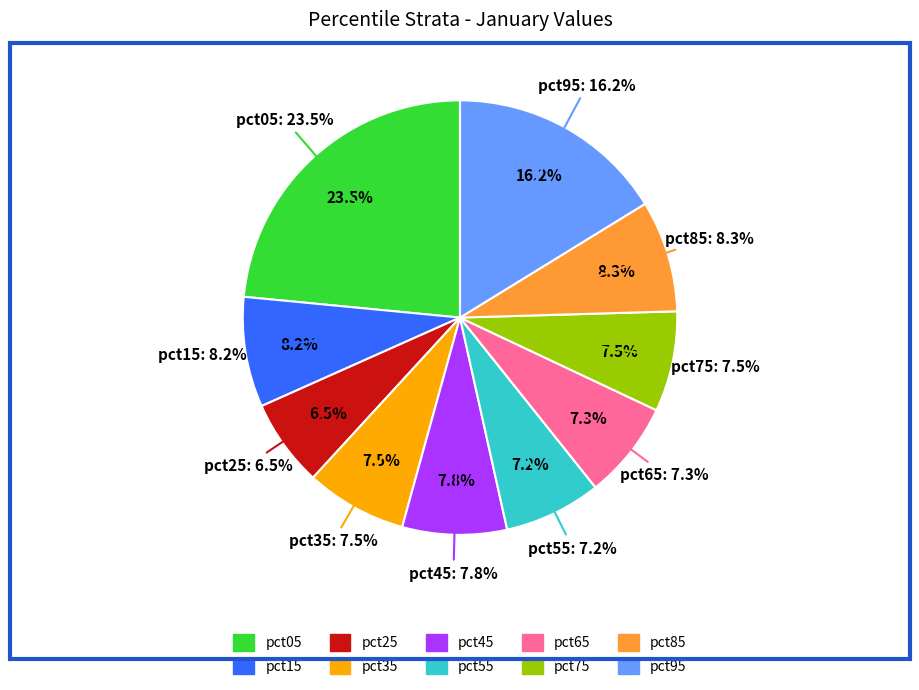

The pct95 slice represents 16% of the pie. True or false?

True